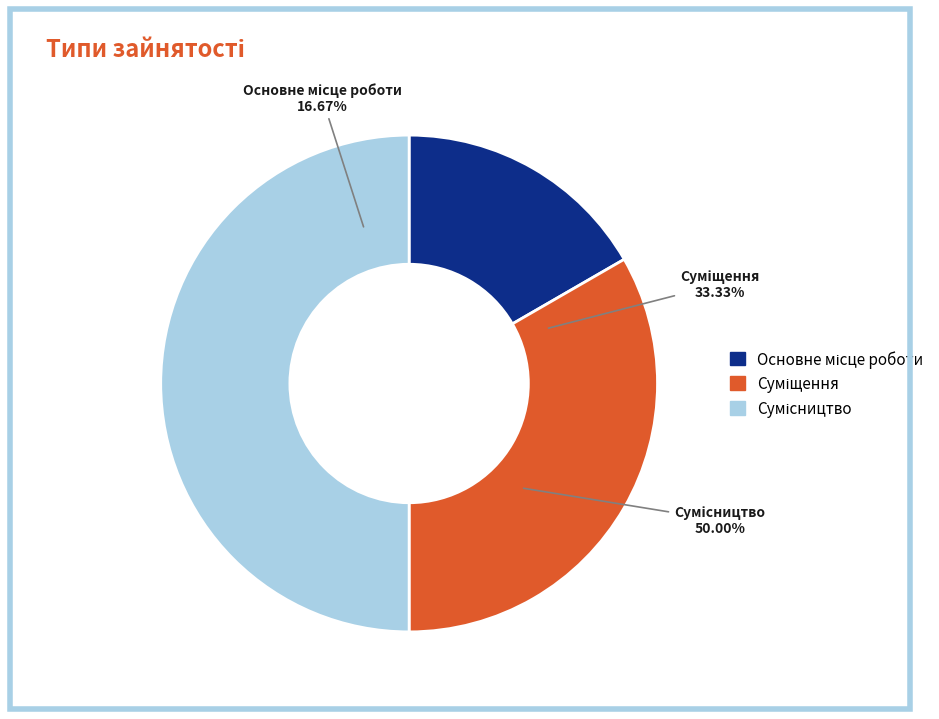

Which slice is the smallest?

Основне місце роботи